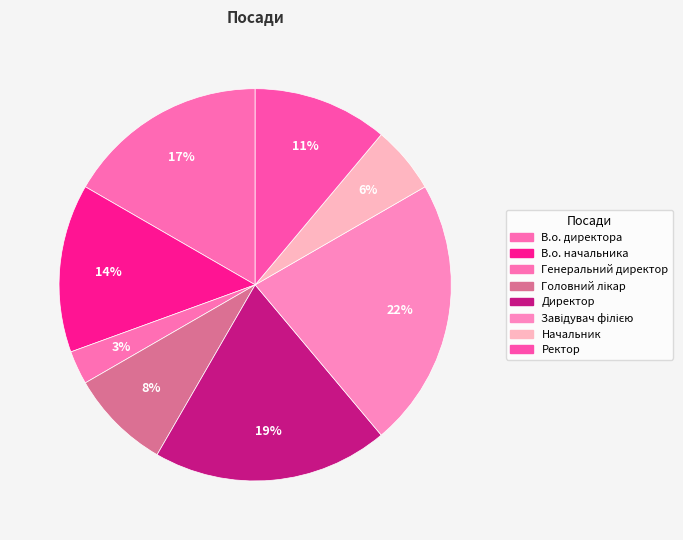

The Завідувач філією slice represents 35% of the pie. True or false?

False